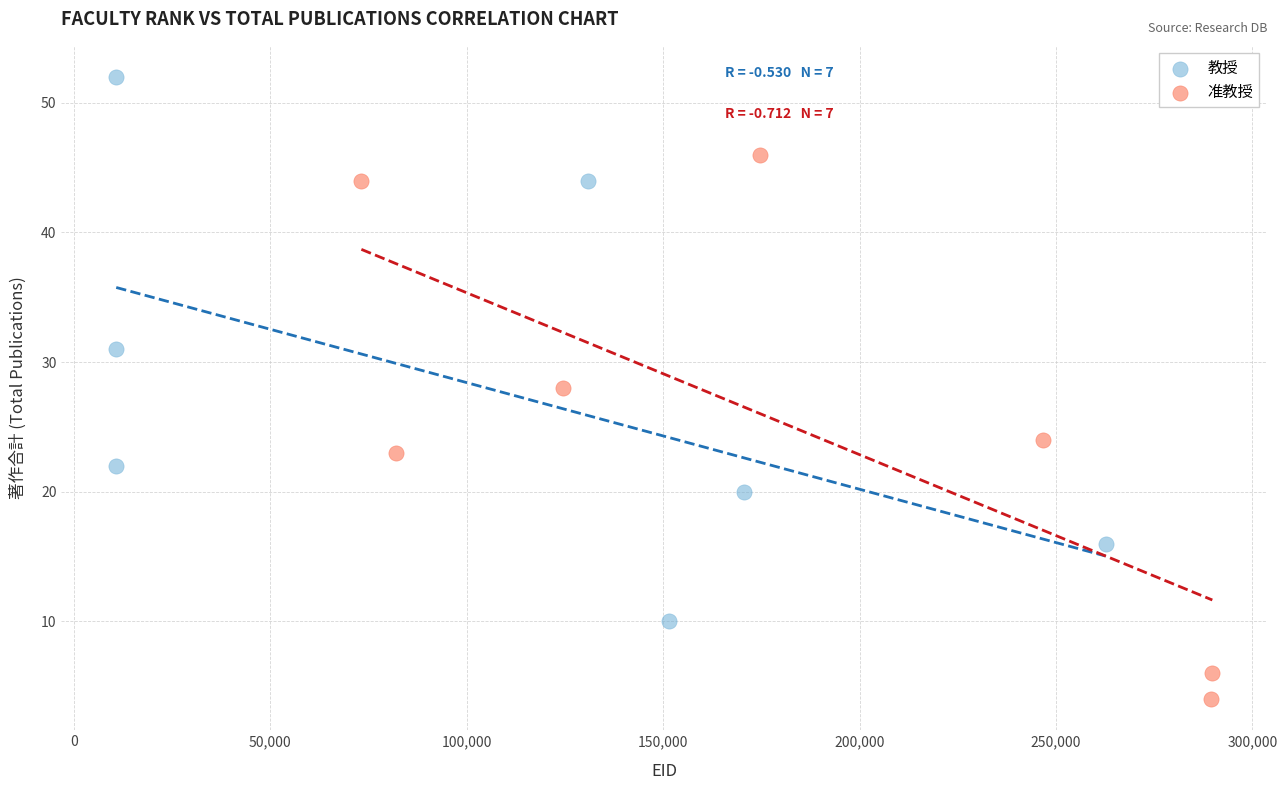

Which series reaches the minimum Y coordinate?

准教授